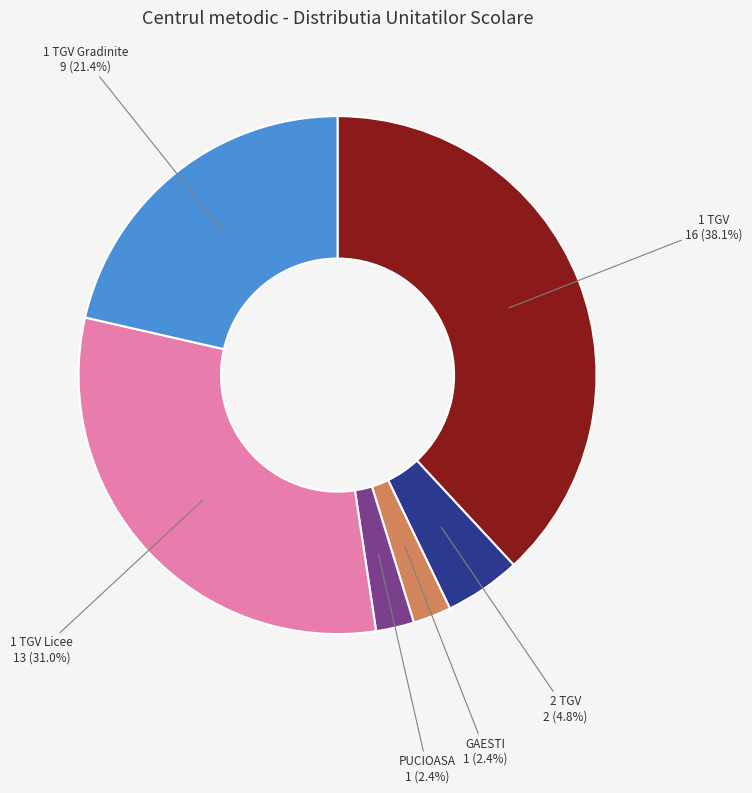

Between 2 TGV and PUCIOASA, which is larger?

2 TGV